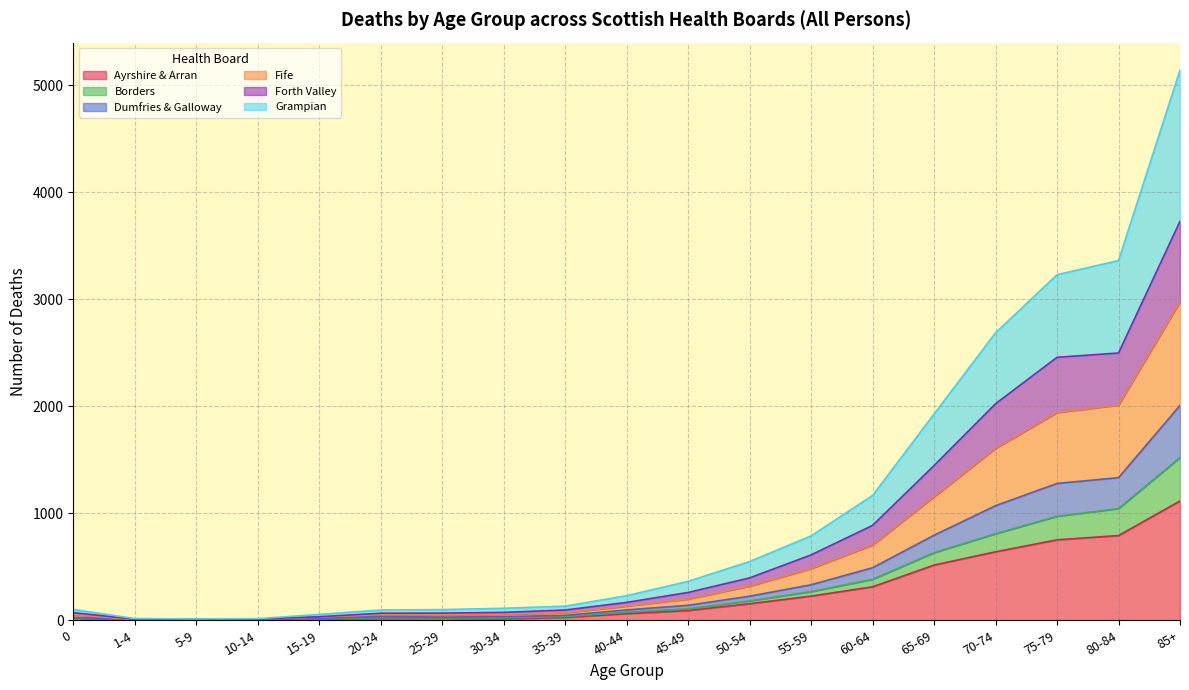

The Dumfries & Galloway series shows 1517 at 75-79. True or false?

False